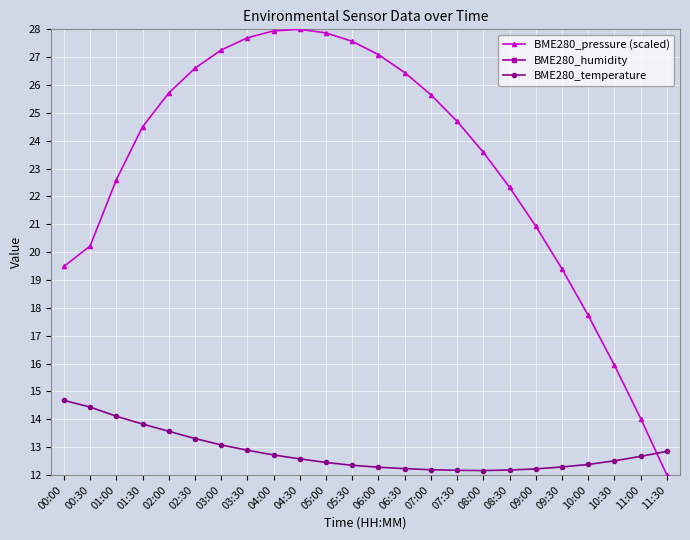

How many data points does each series have?

24